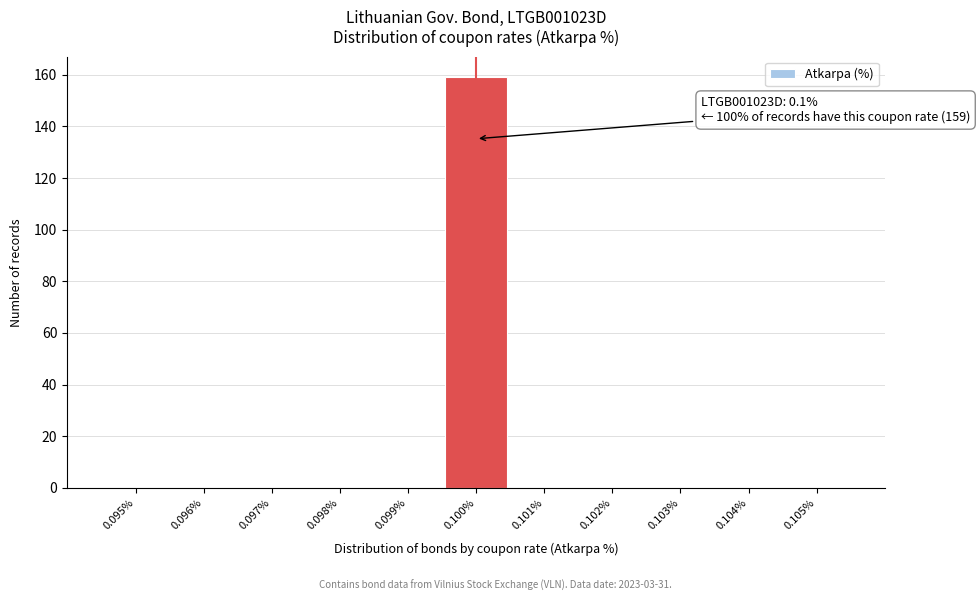

Reading right to left, list all the values displayed in this chart.

0.105%=0	0.104%=0	0.103%=0	0.102%=0	0.101%=0	0.100%=159	0.099%=0	0.098%=0	0.097%=0	0.096%=0	0.095%=0